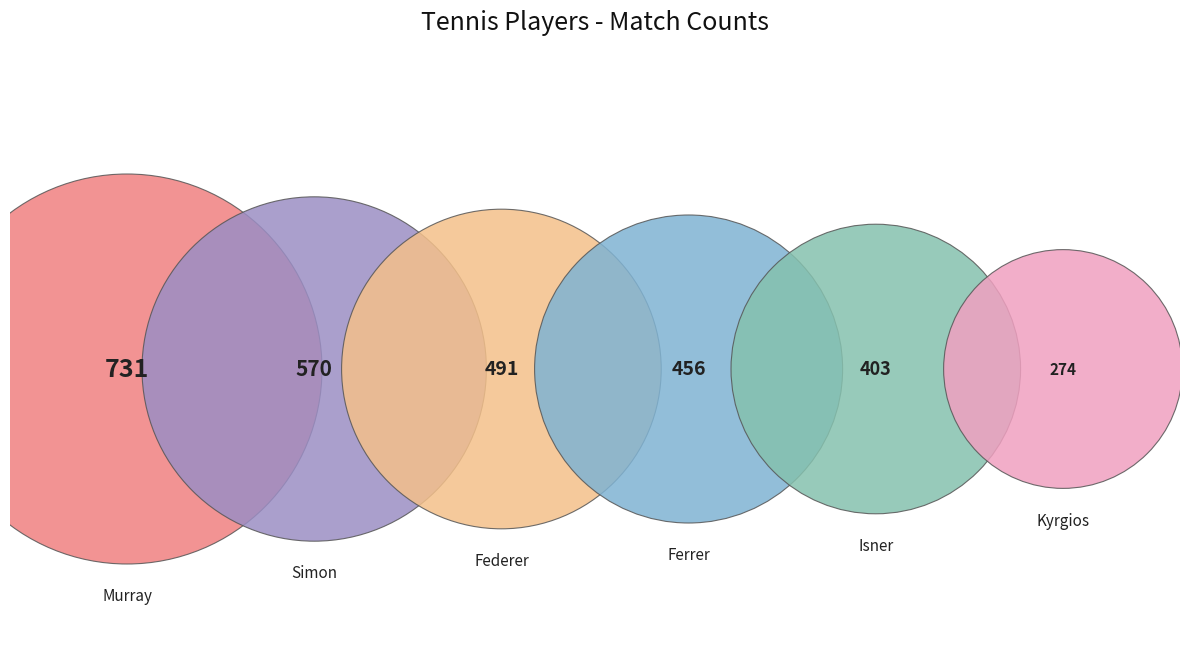

To the nearest percent, what is the average slice percentage?

17%